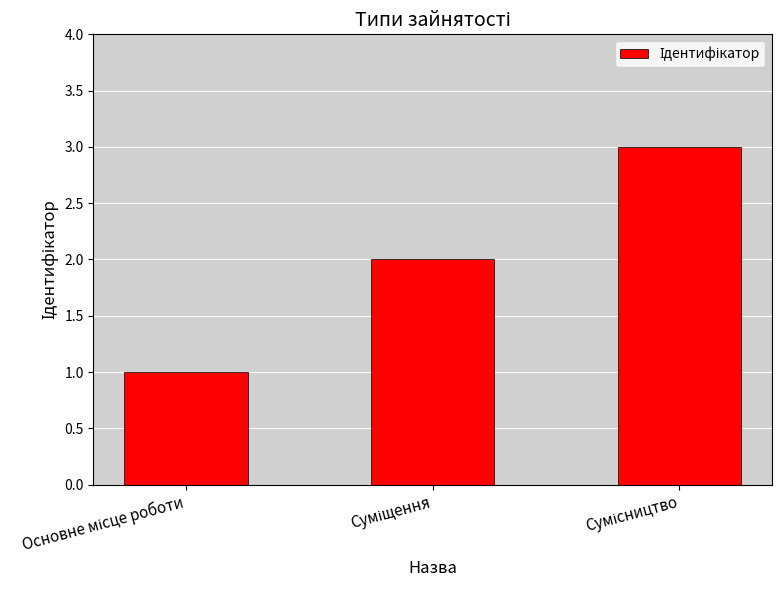

What is the greatest value displayed?

3